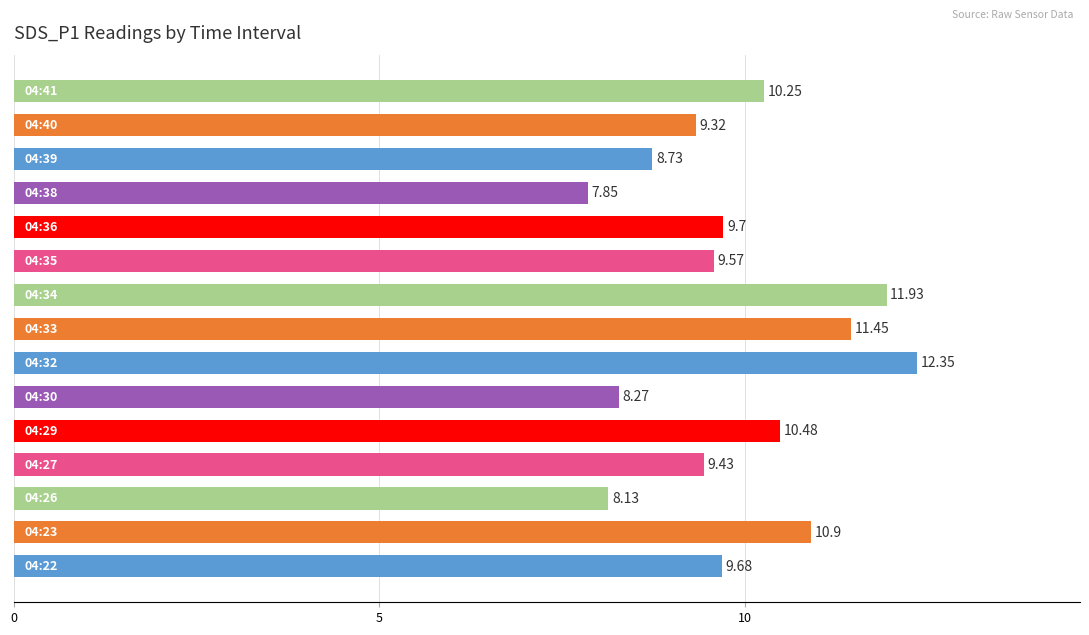

How many values exceed 9?

11